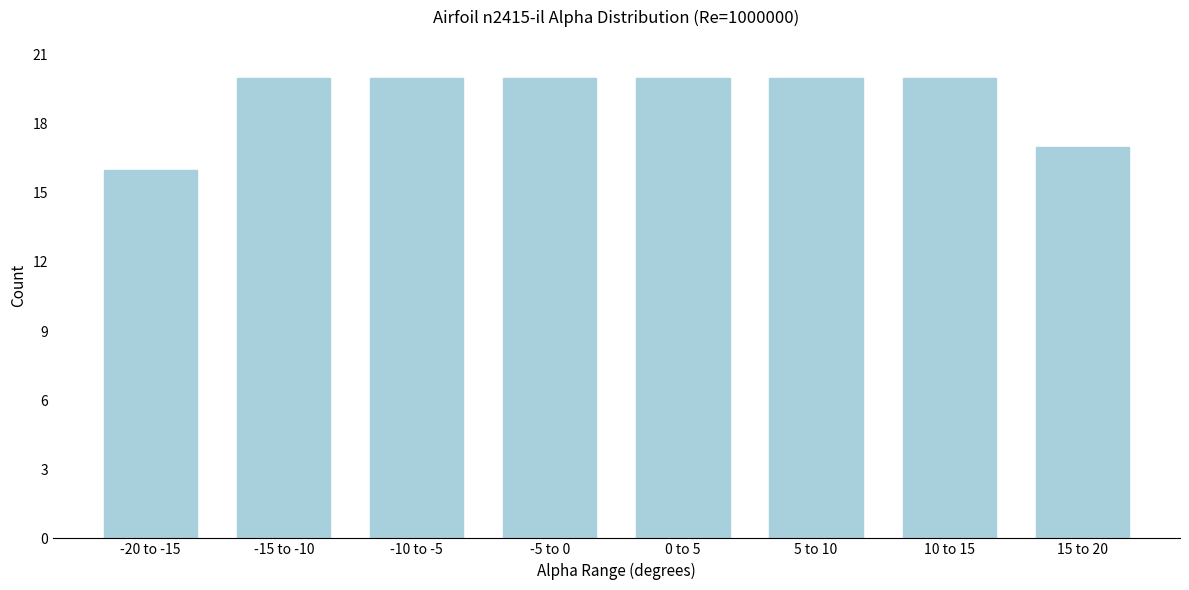

Reading left to right, what are all the values shown in this chart?

16	20	20	20	20	20	20	17